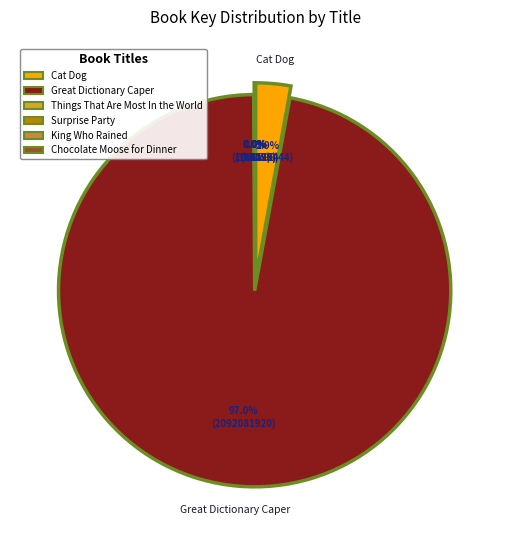

To the nearest percent, what portion does Great Dictionary Caper represent?

97%